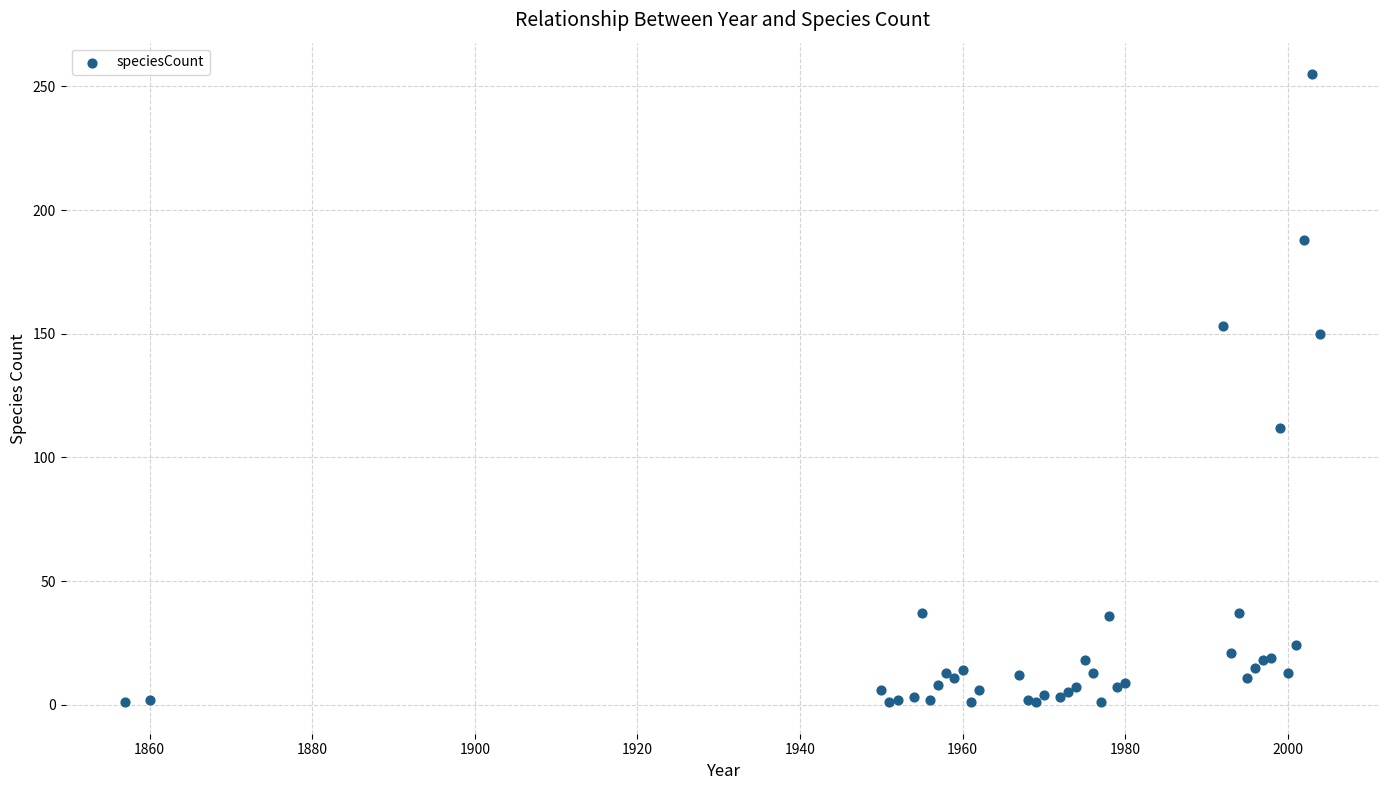

What Y value in the scatter plot is closest to 128?

112